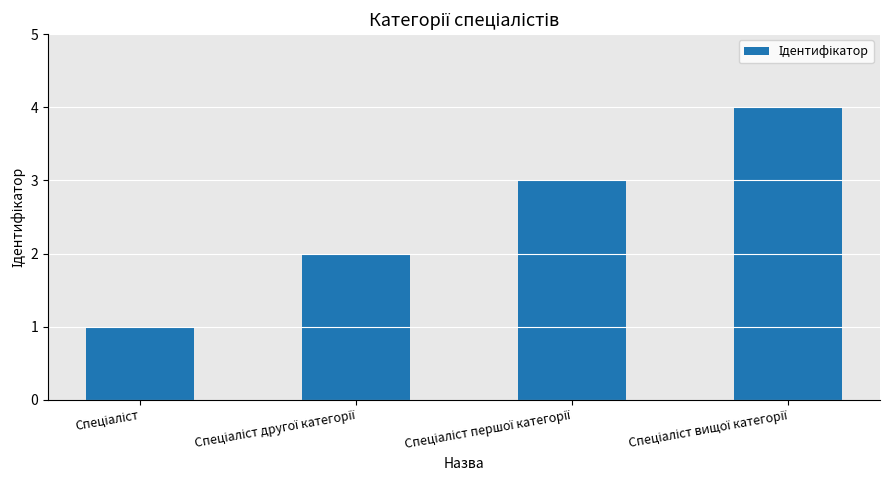

What is the difference between the second highest and minimum values?

2